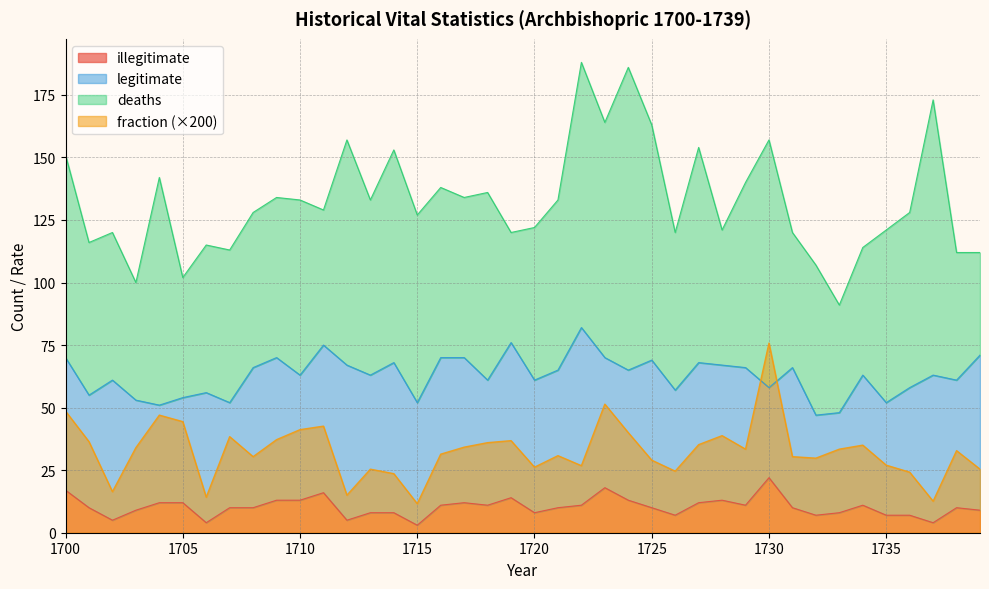

What is the highest value of the illegitimate series?

22.0